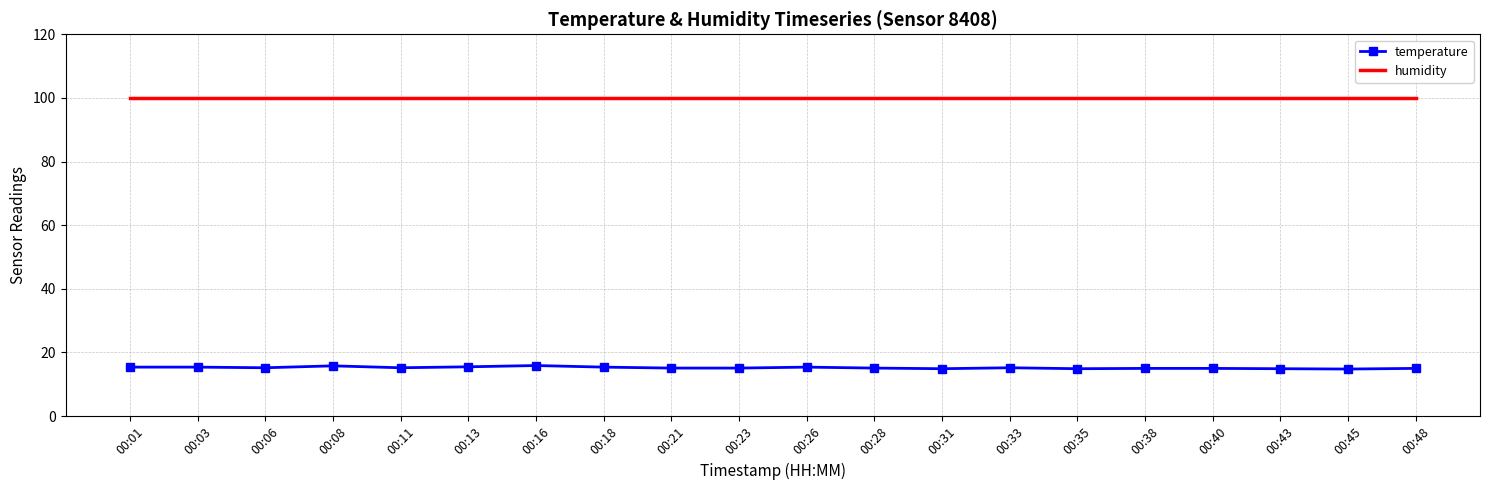

Rank the series by their average value, from highest to lowest.

humidity, temperature